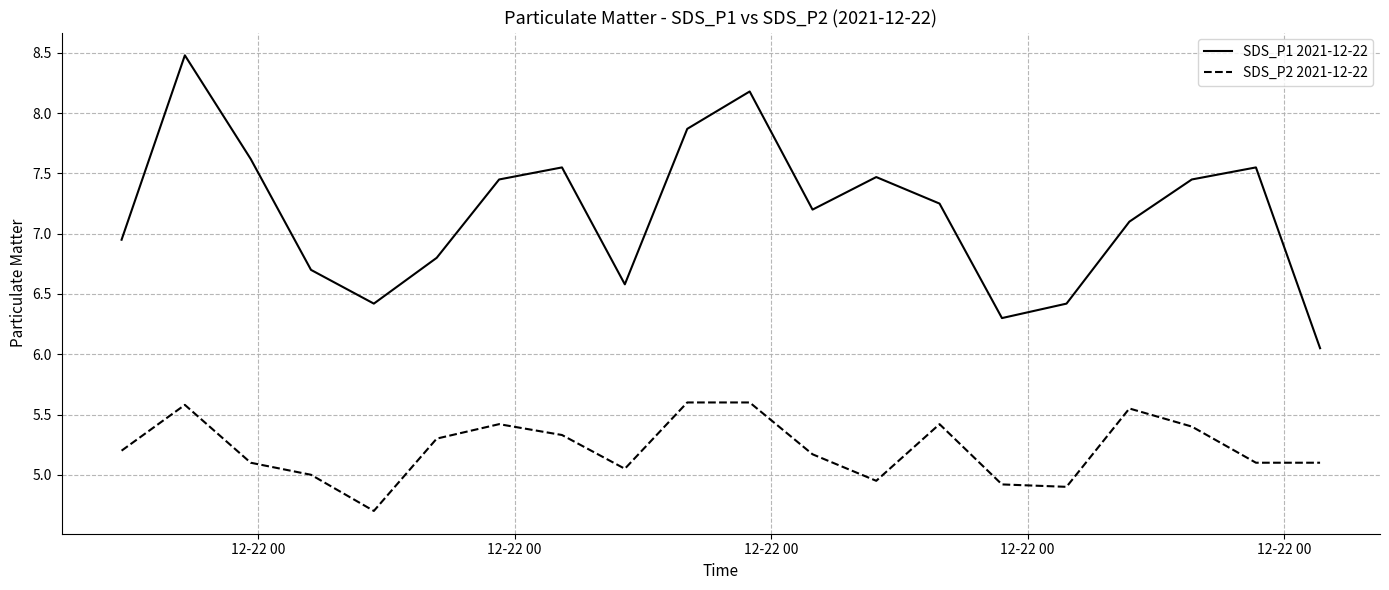

Which series has the widest spread of values?

SDS_P1 2021-12-22